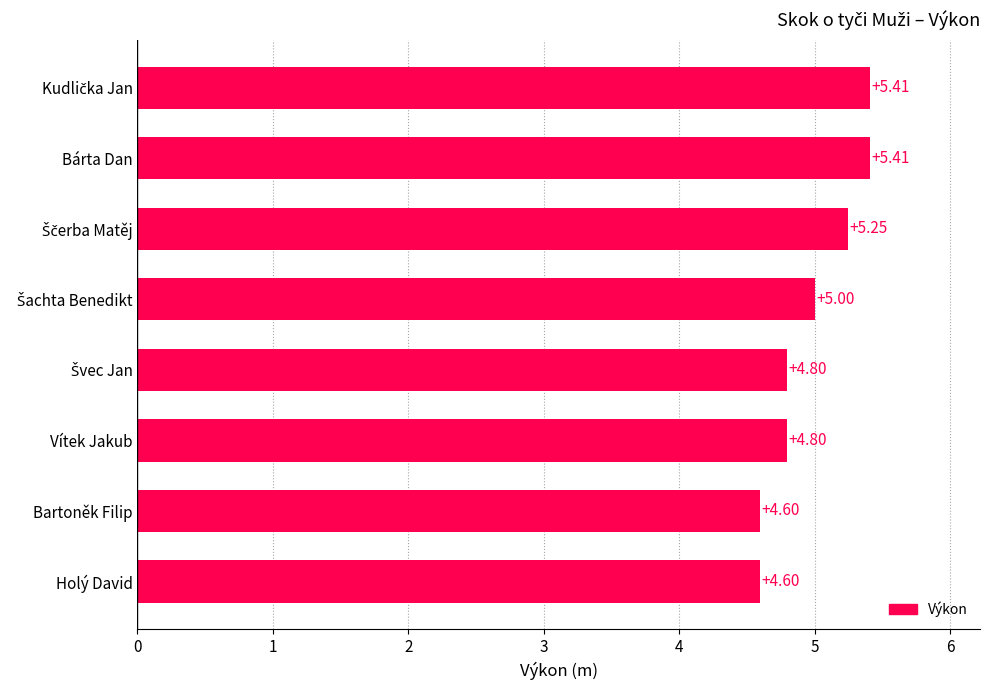

What is the smallest value displayed?

4.6